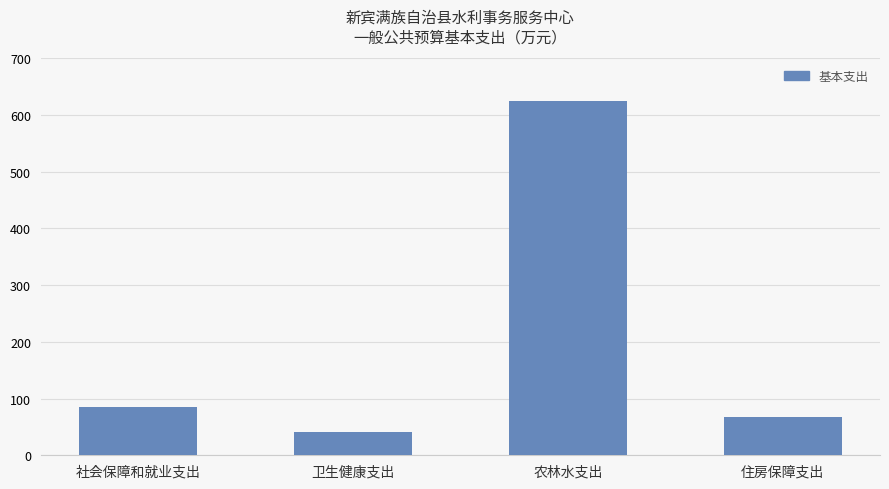

How many data points are less than 85?

2